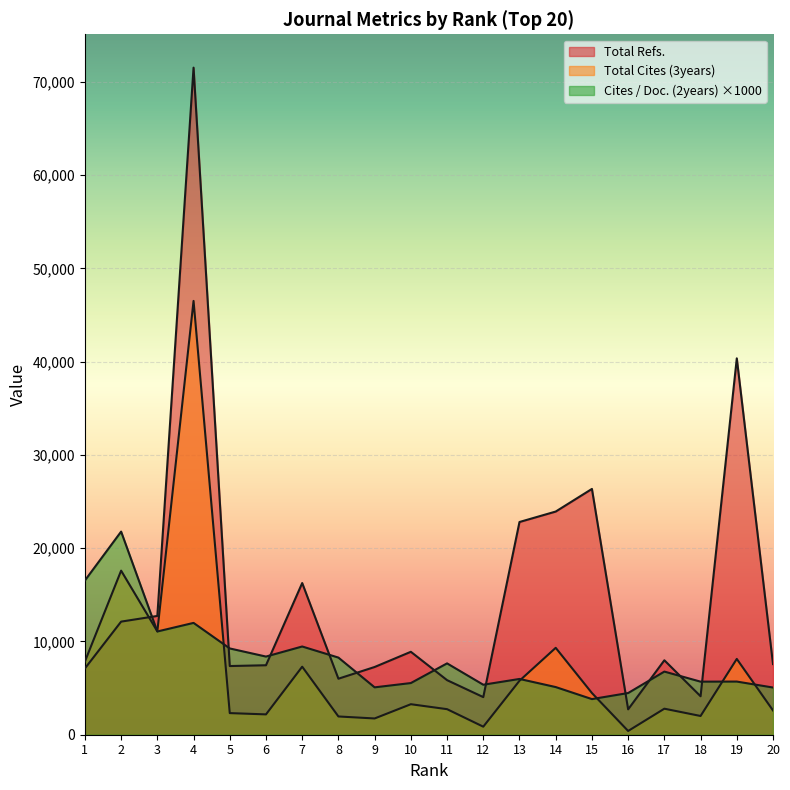

At which category is the sum across all series the highest?

4